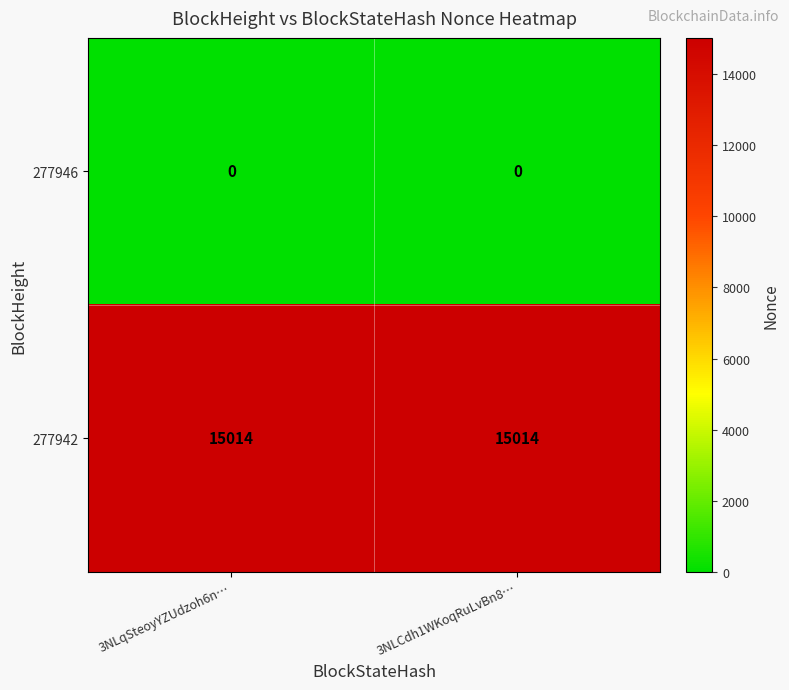

What is the difference between the highest and lowest values at 3NLqSteoyYZUdzoh6n…?

15014